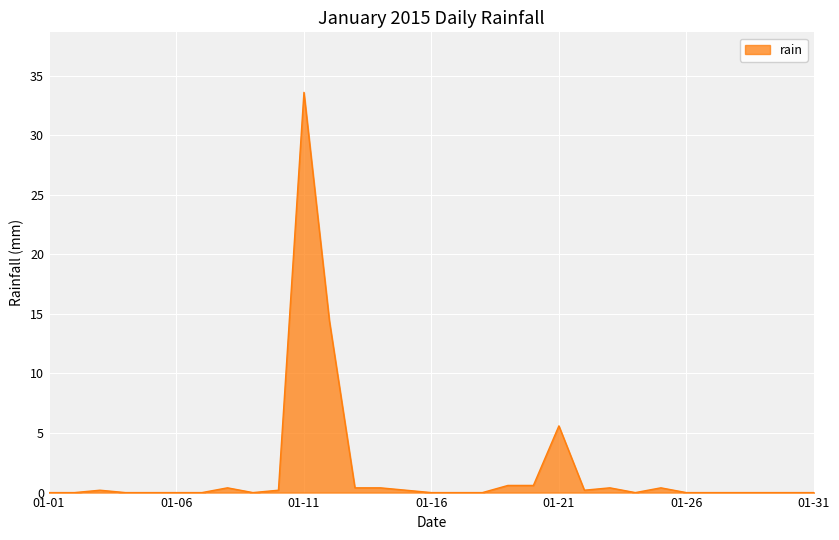

True or false: the data has more than 1 interior local peaks.

True